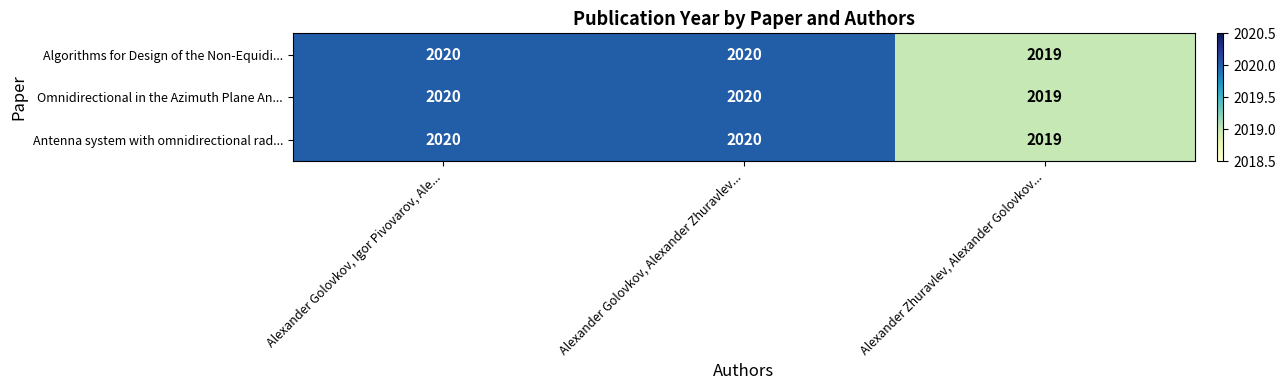

What is the sum of all Antenna system with omnidirectional rad... values?

6059